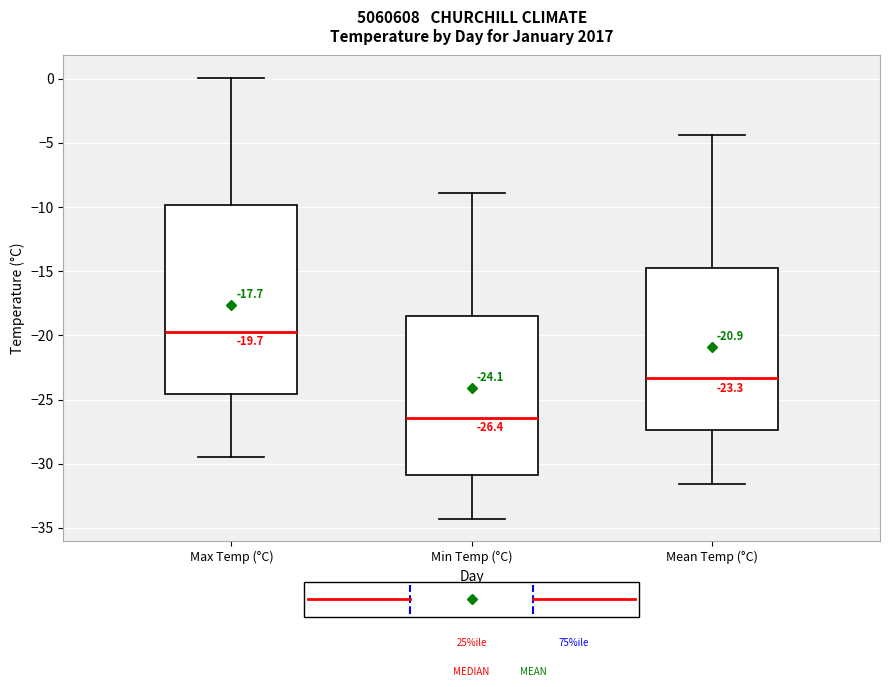

Comparing the boxes themselves (not the whiskers), which one is the tallest?

Max Temp (°C)